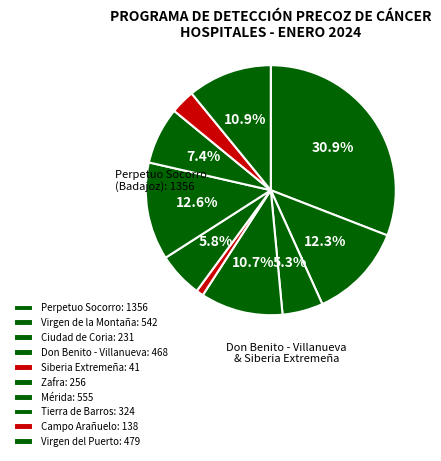

Count the number of slices in the pie.

10